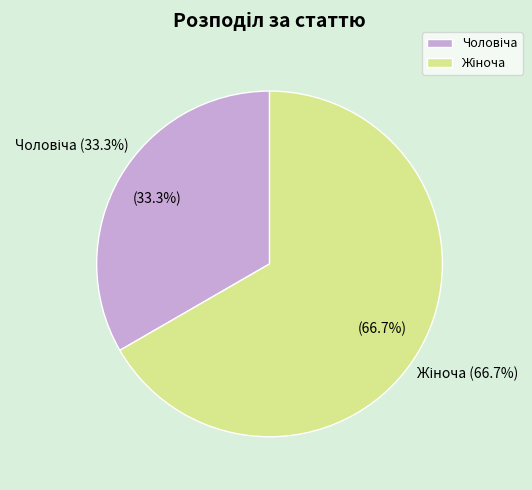

Rank the categories by value from highest to lowest.

Жіноча, Чоловіча